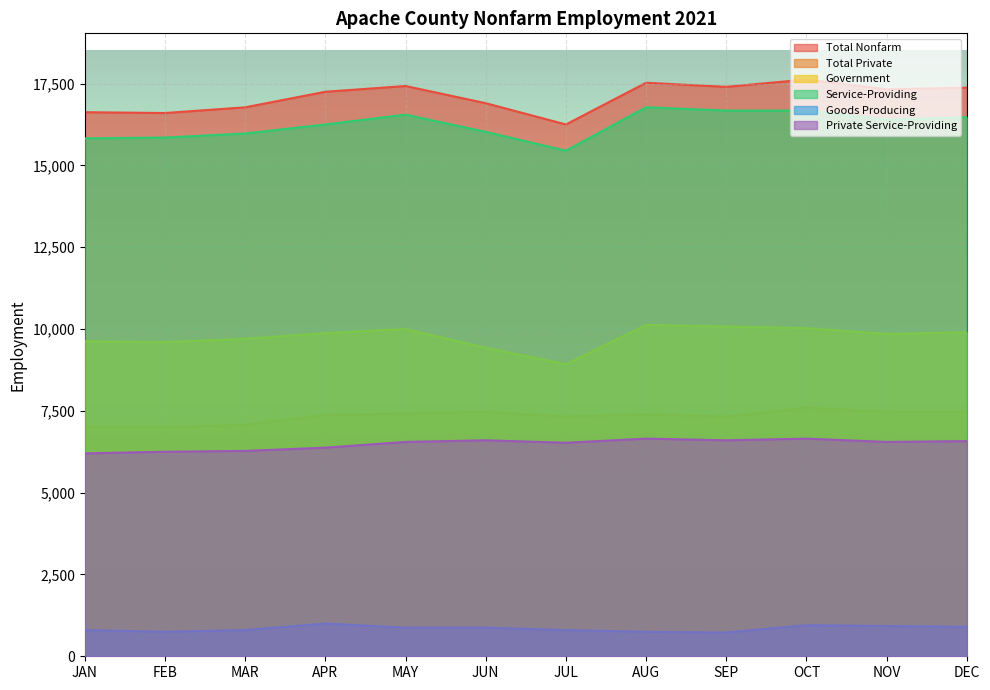

Does the chart display data point markers on the line(s)?

No